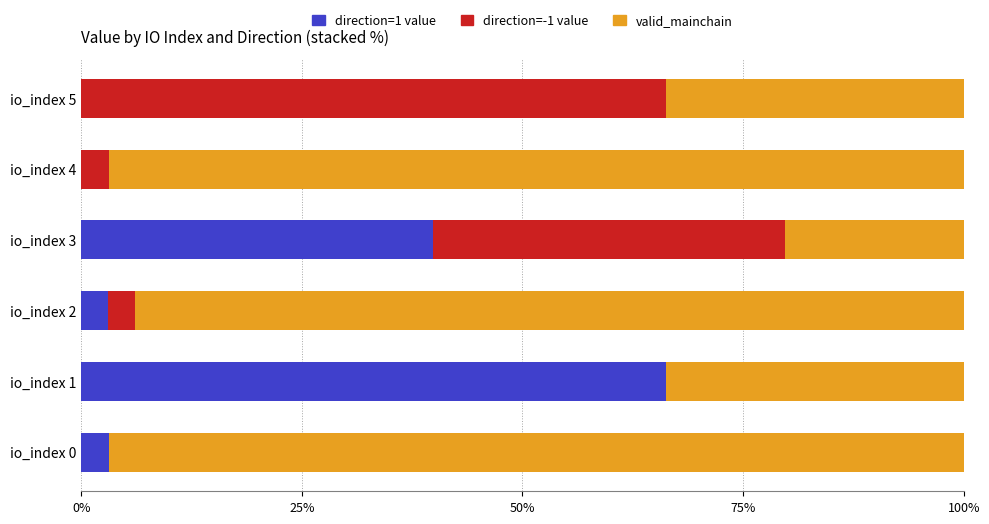

What are all the series names shown in the legend?

direction=1 value, direction=-1 value, valid_mainchain